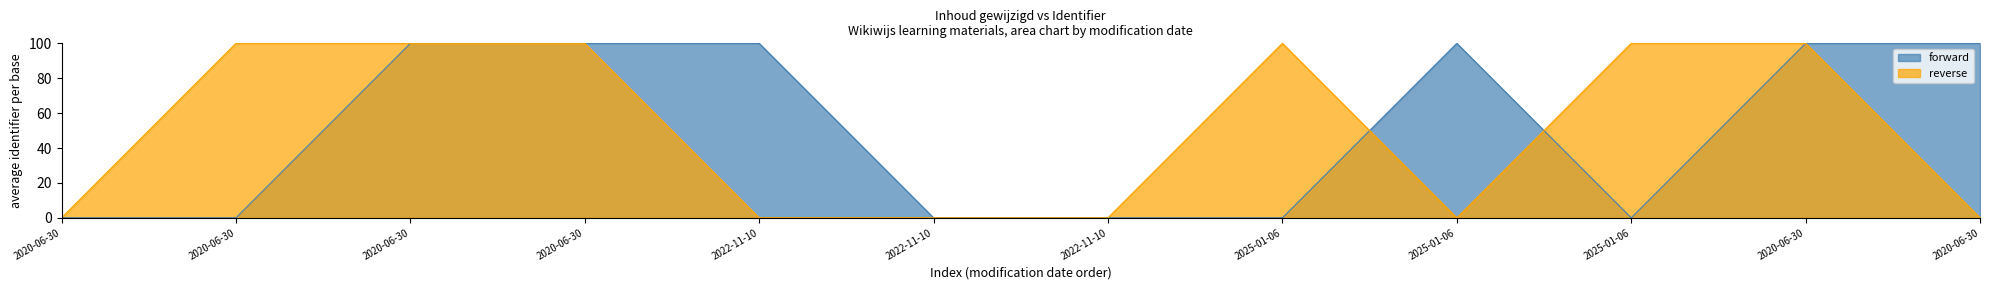

Where do reverse and forward first cross each other?

2020-06-30 and 2022-11-10